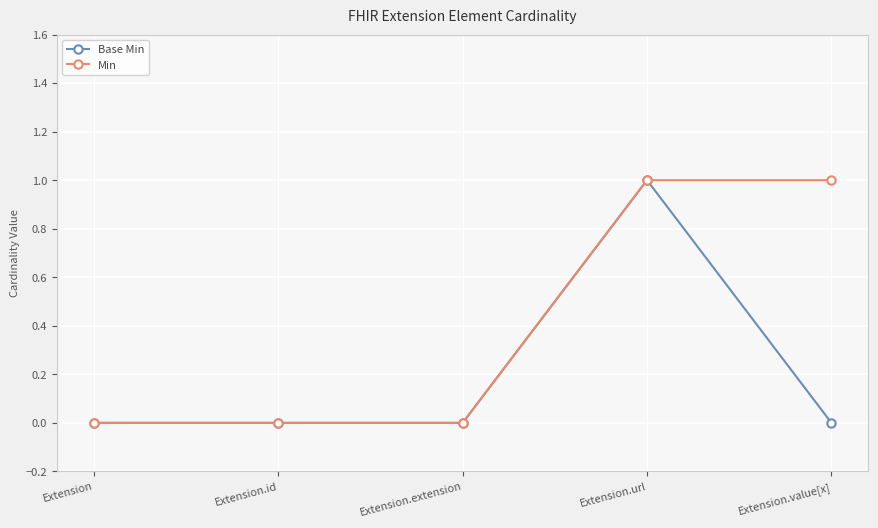

What is the difference between the second highest and minimum values in the Min series?

1